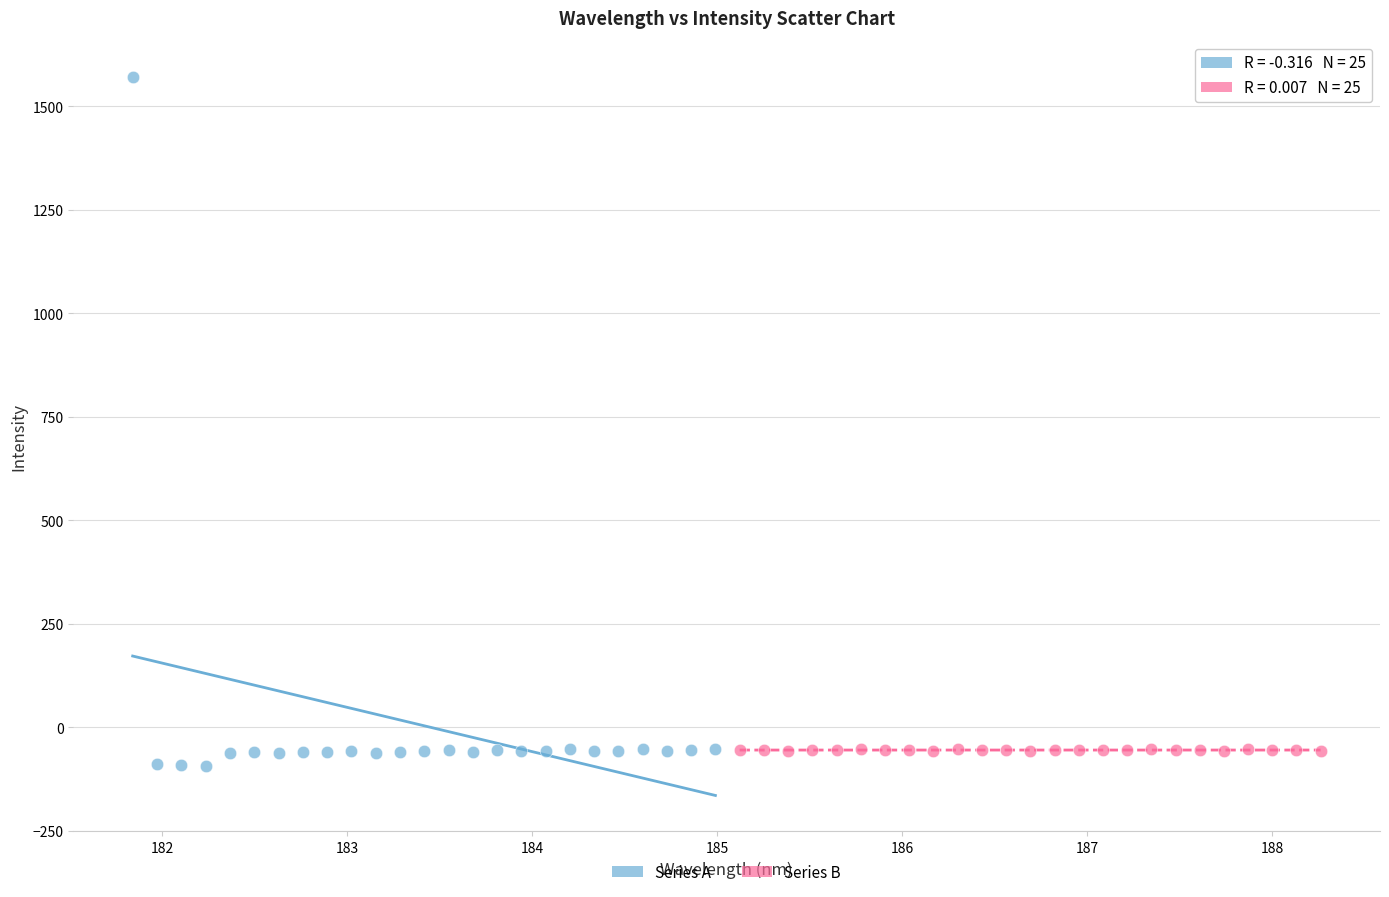

What are all the series names shown in the legend?

Series A, Series B